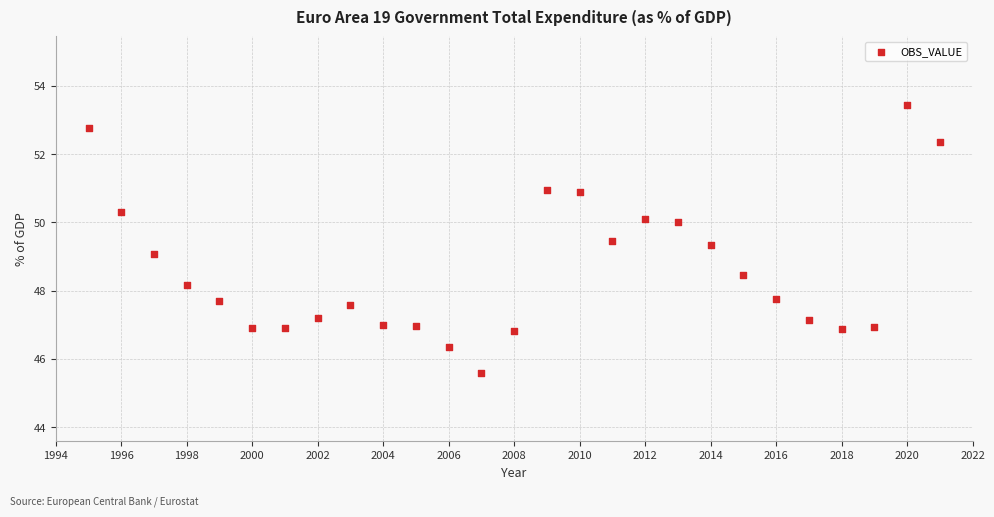

What is the range of X values (max minus min)?

26.0